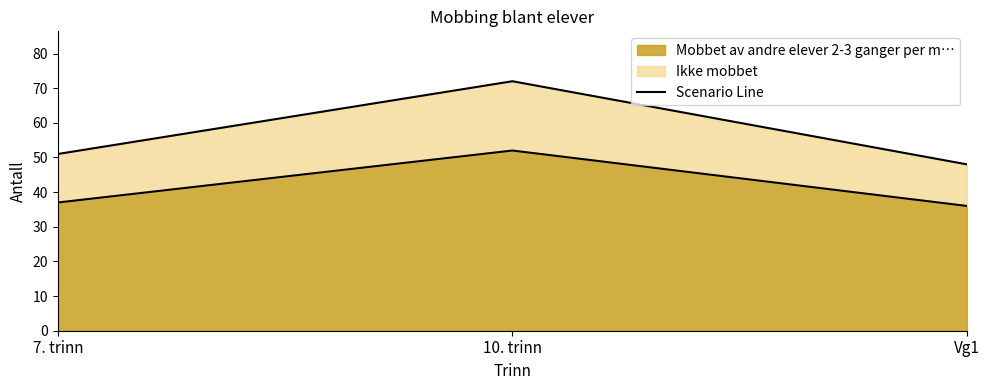

What is the label of the 3rd point from the left?

Vg1